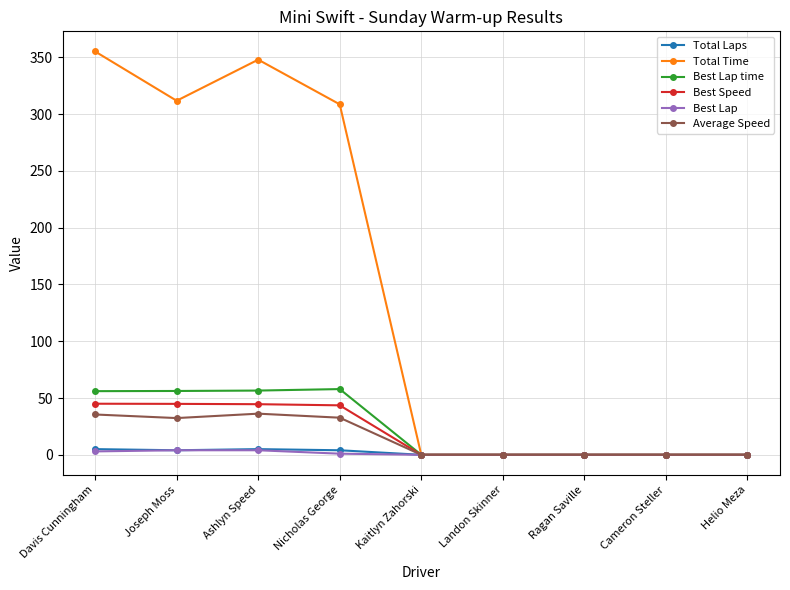

What is the highest value of the Total Time series?

355.1